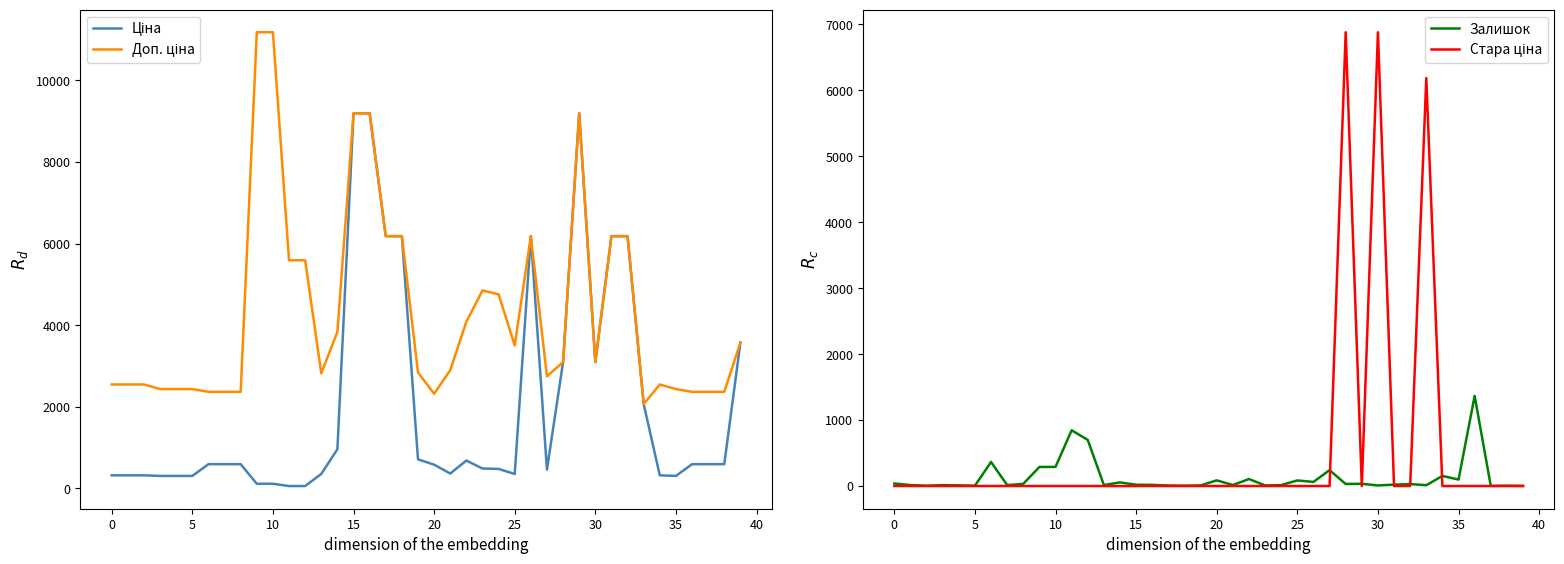

True or false: Залишок has a value of 38.0 at 0.

True